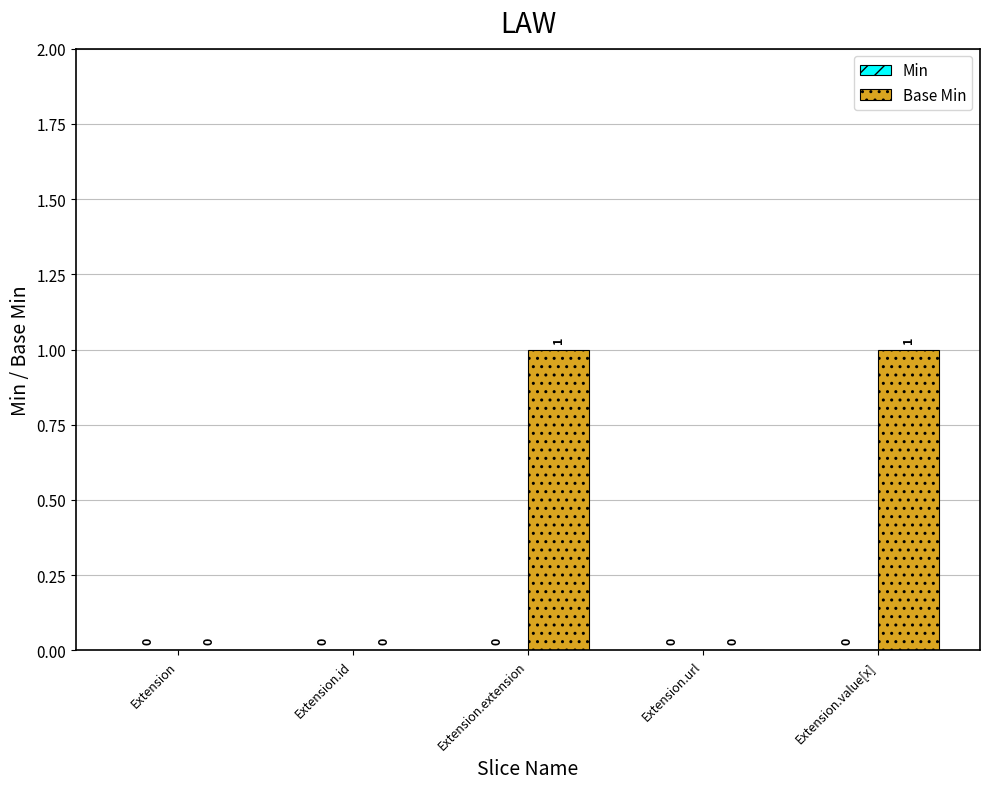

Is it true that the value at Extension.extension is 1?

True